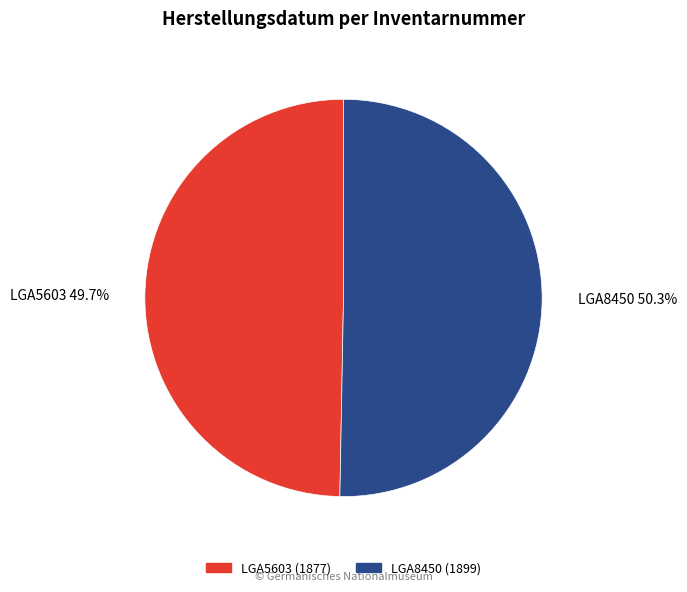

To the nearest percent, what is the average slice percentage?

50%